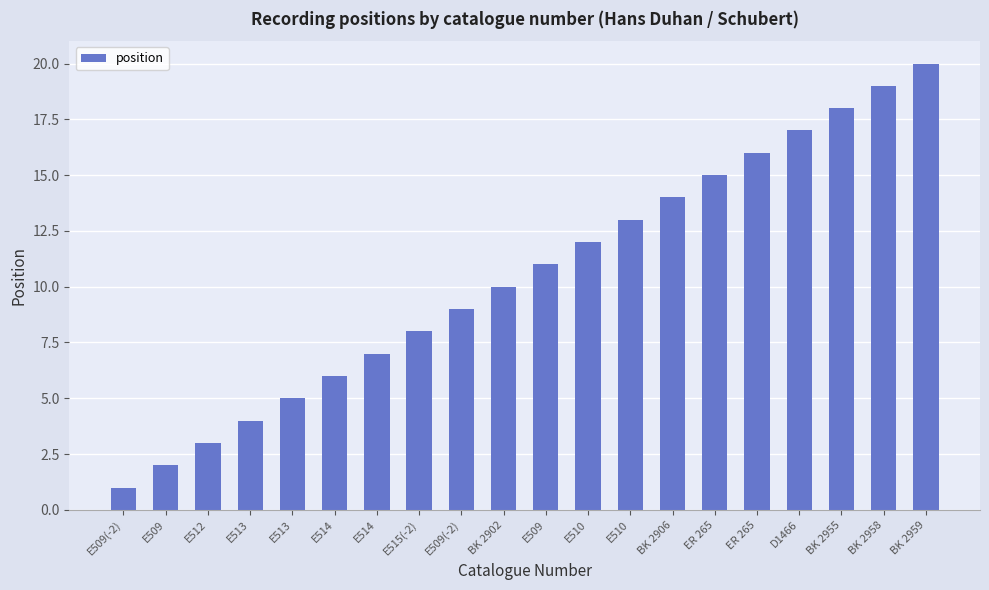

How many bars are there in total?

20